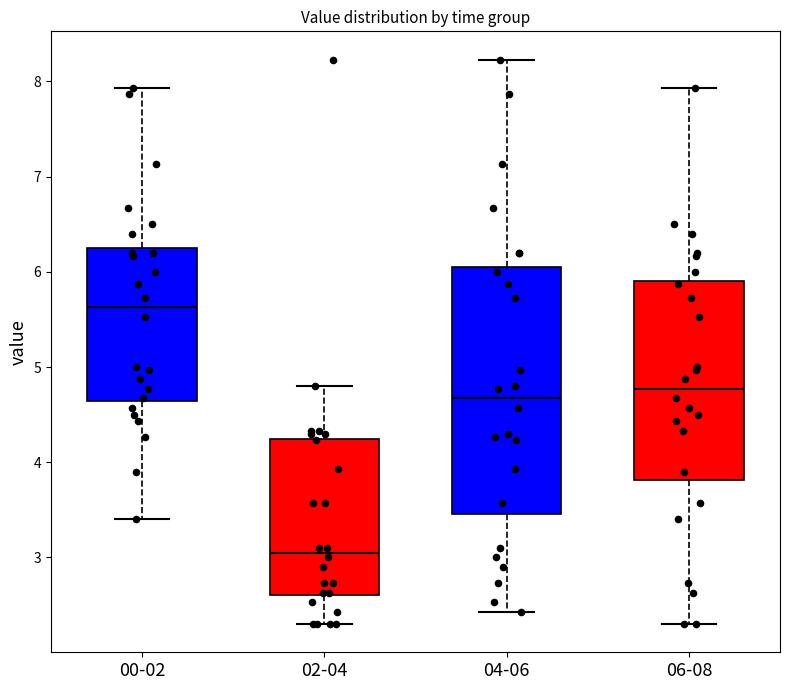

Reading left to right, read every box against the y-axis: the position of its median line, the range the box covers, and the ends of its whiskers. The values are not printed on the chart, so give them approximately, as read against the axis.

00-02: median 5.6, box 4.6 to 6.3, whiskers 3.4 to 7.9
02-04: median 3.1, box 2.6 to 4.2, whiskers 2.3 to 4.8
04-06: median 4.7, box 3.5 to 6.1, whiskers 2.4 to 8.2
06-08: median 4.8, box 3.8 to 5.9, whiskers 2.3 to 7.9